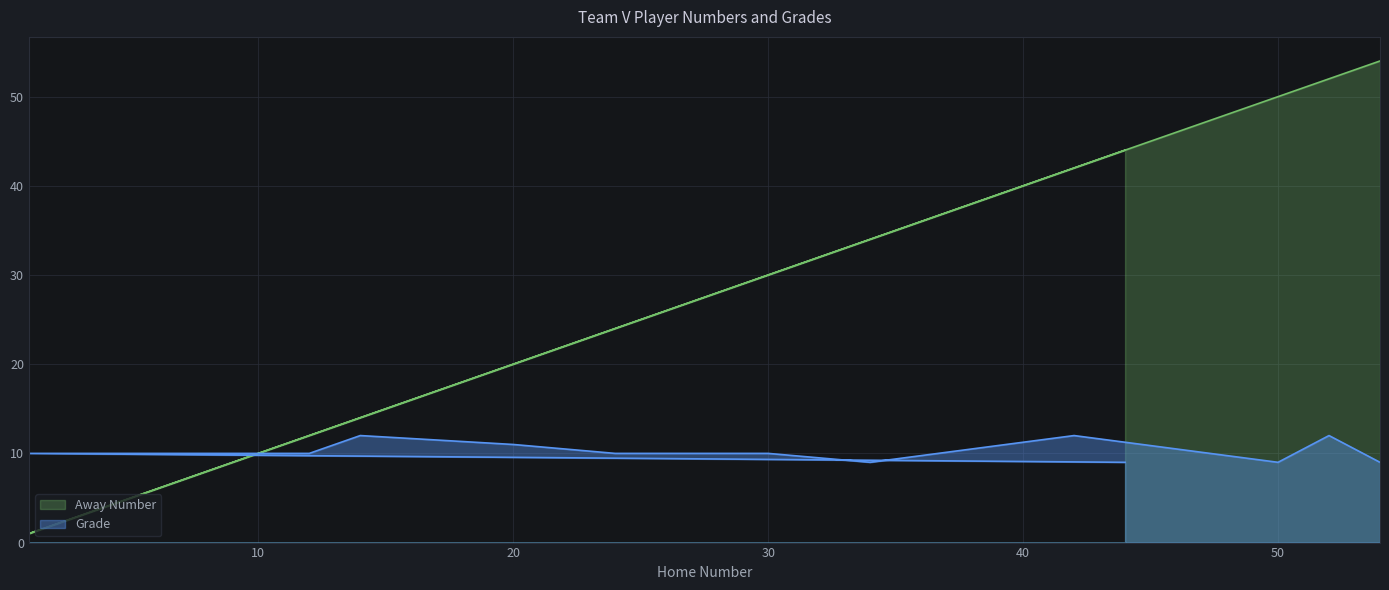

At which category does the chart reach its peak across all series?

54